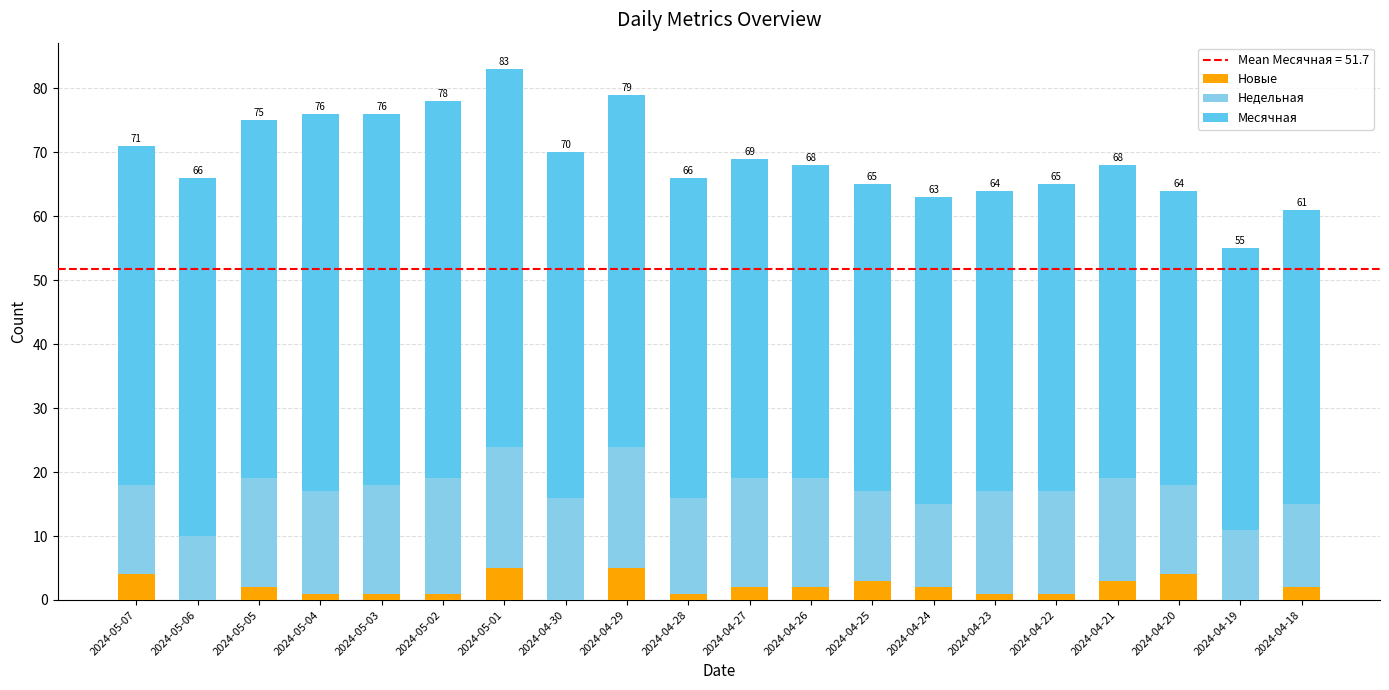

At which label does Новые first exceed 2?

2024-05-07